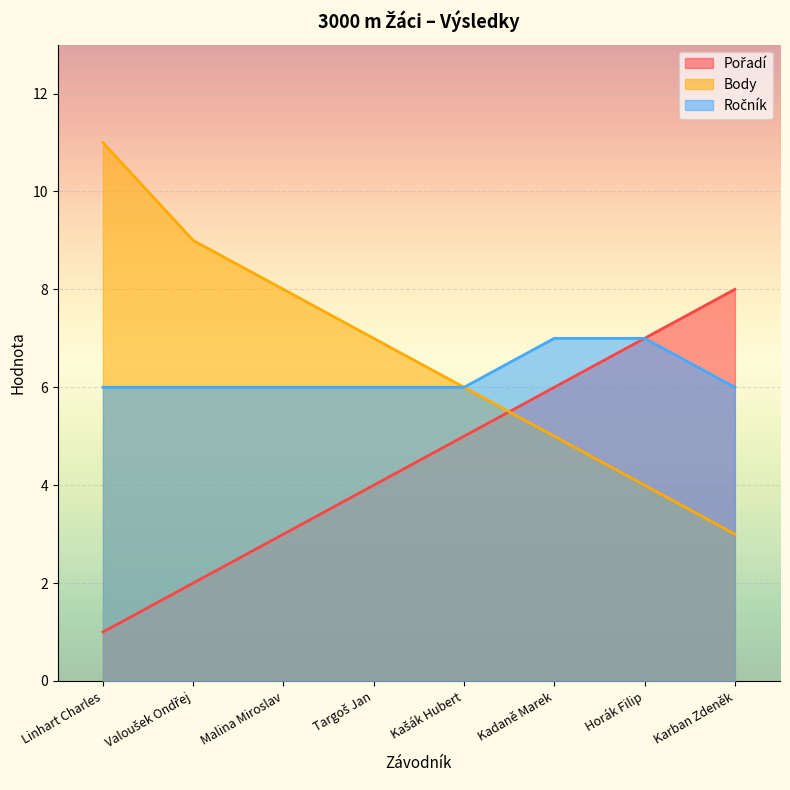

What is the highest value of the Ročník series?

7